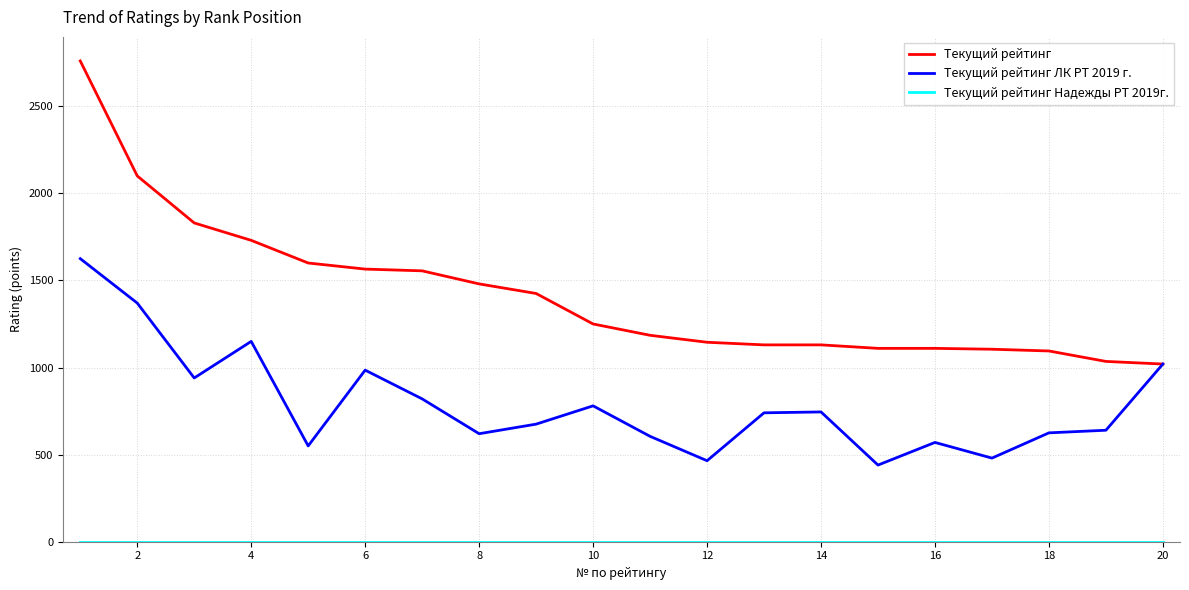

What is the minimum value for Текущий рейтинг ЛК РТ 2019 г.?

440